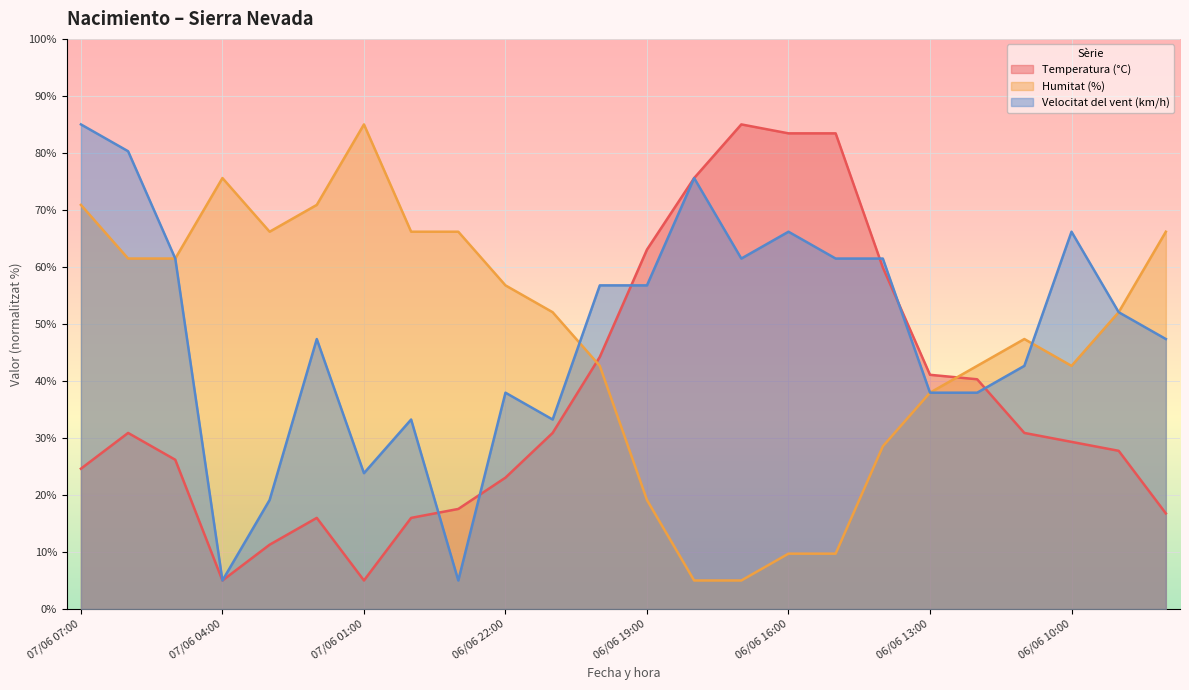

How many data points in Velocitat del vent (km/h) are less than 52?

12